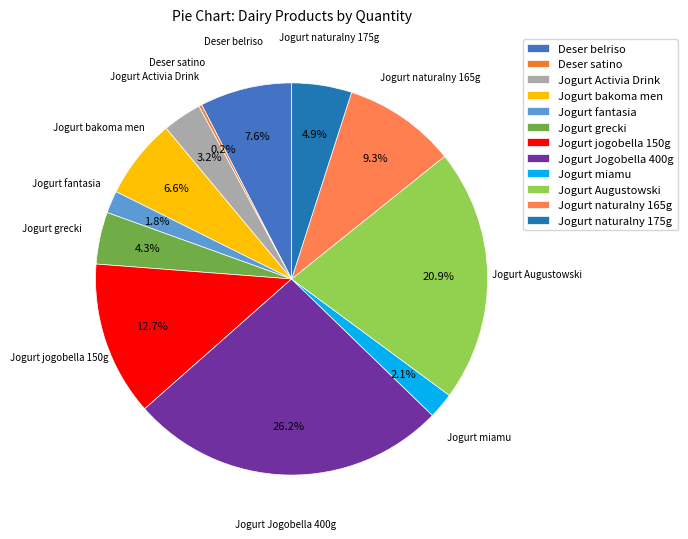

To the nearest percent, what is the difference between the largest and smallest slice percentages?

26%